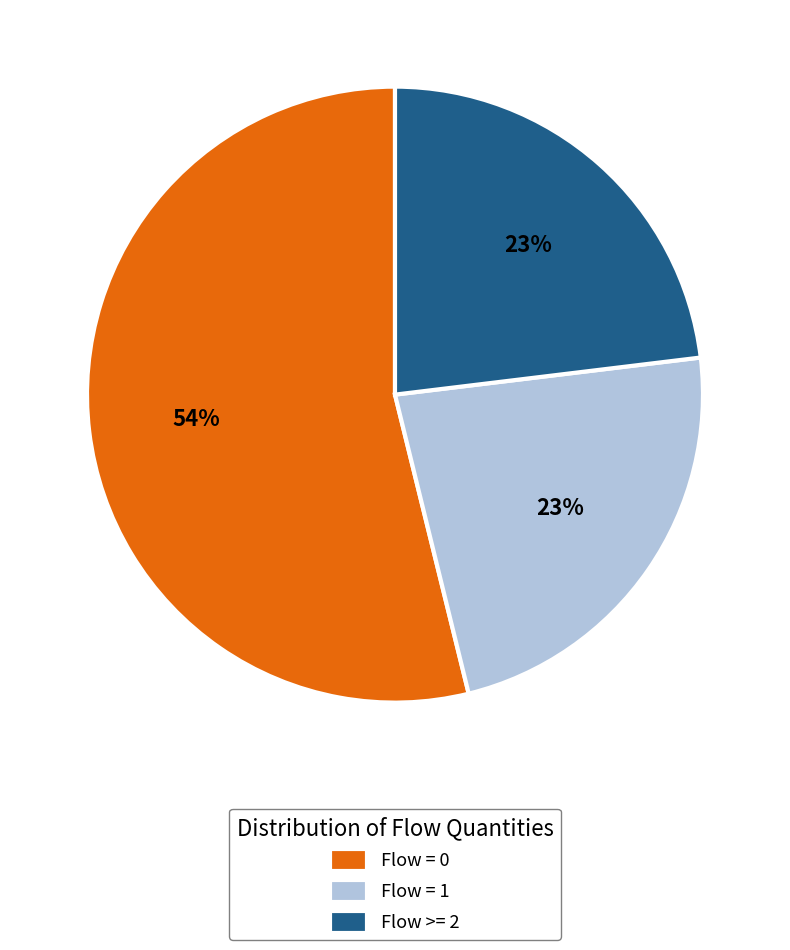

Does any single category account for the majority?

Yes